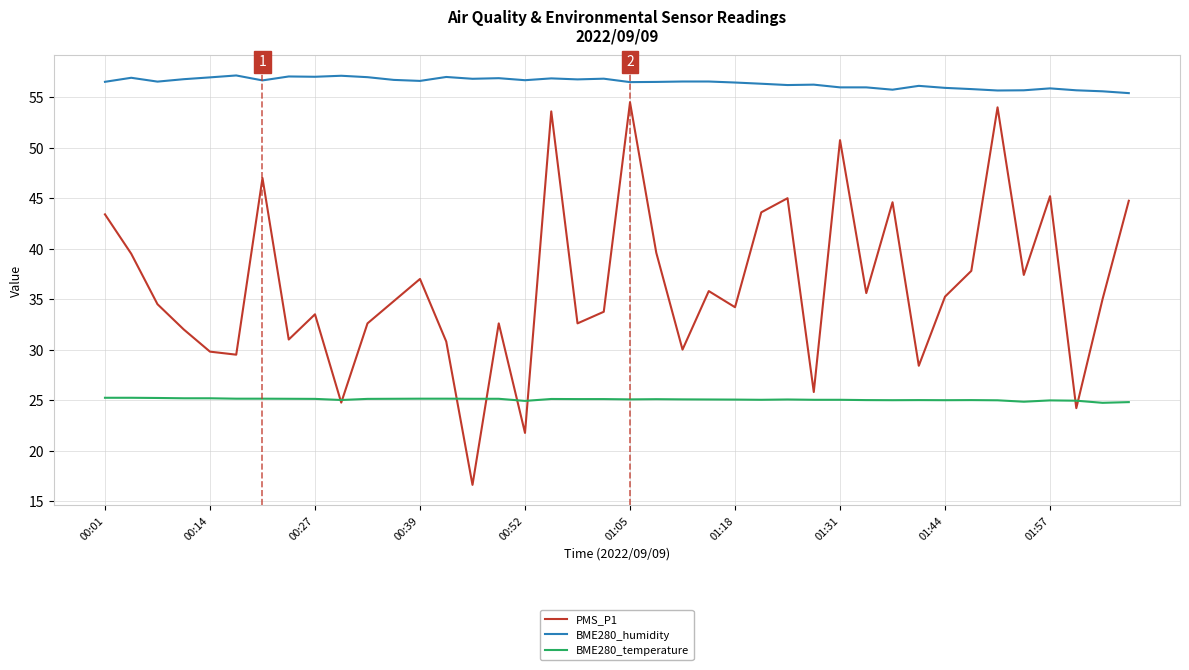

Rank the series by their average value, from lowest to highest.

BME280_temperature, PMS_P1, BME280_humidity